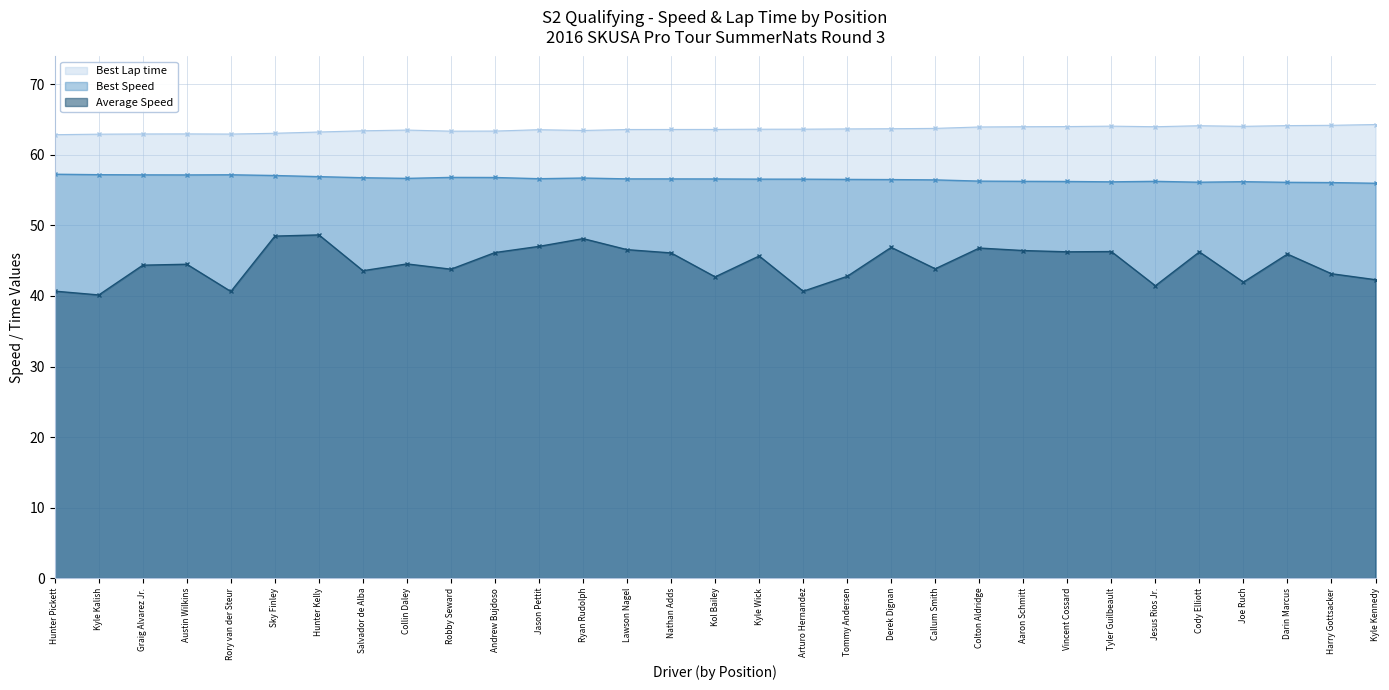

At how many categories does at least one series exceed 47?

31